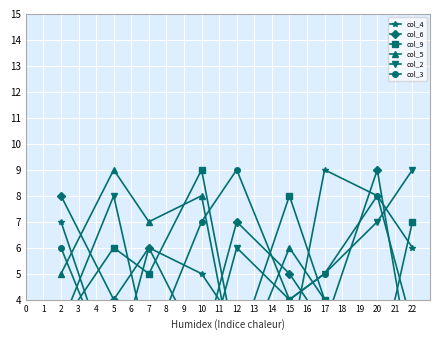

True or false: col_3 has a value of 5 at 20.

False